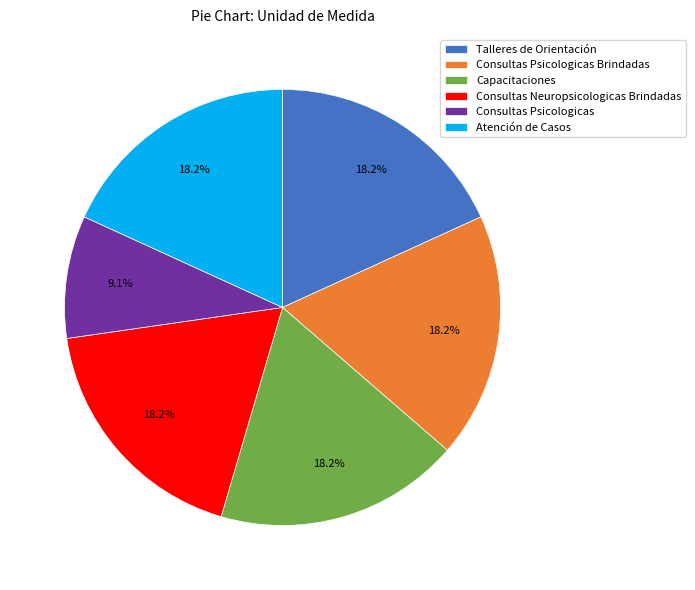

Is Consultas Neuropsicologicas Brindadas the majority of the pie?

No